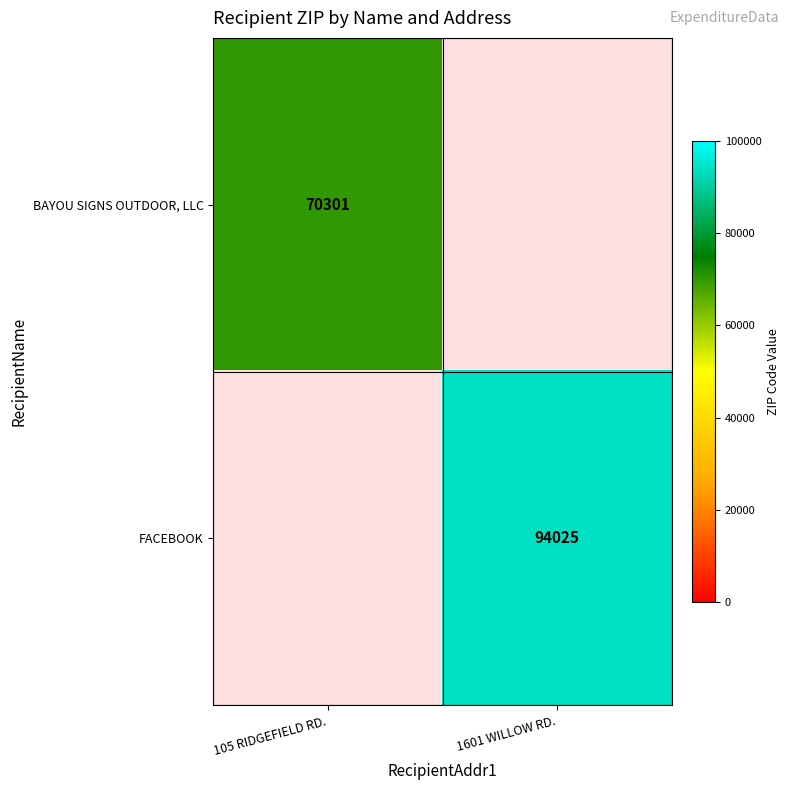

What is the maximum value shown in the chart?

94025.0